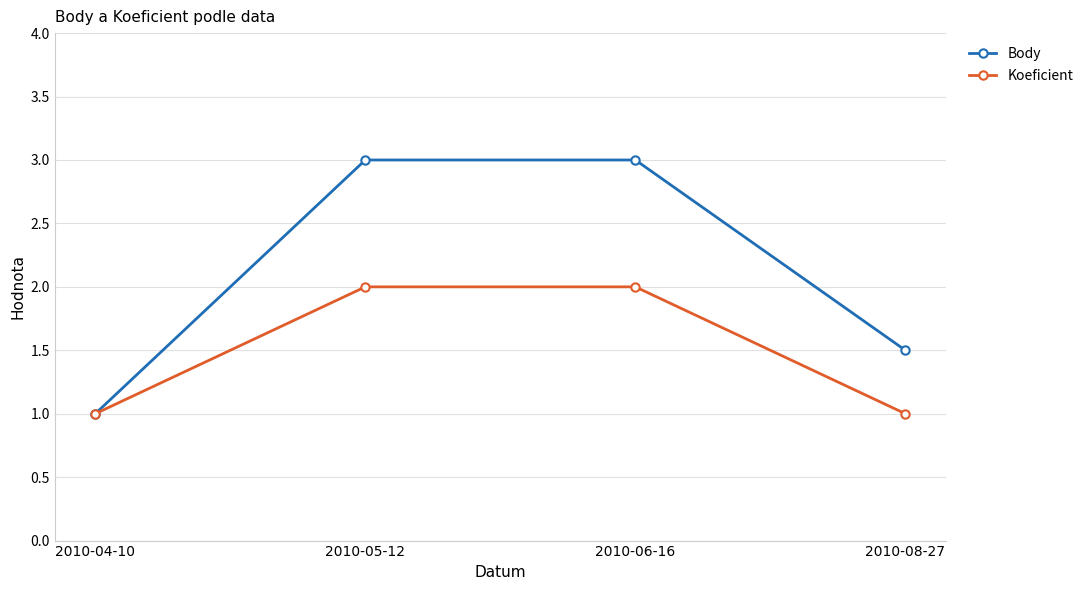

True or false: Koeficient has more than 1 points higher than both neighbors.

False